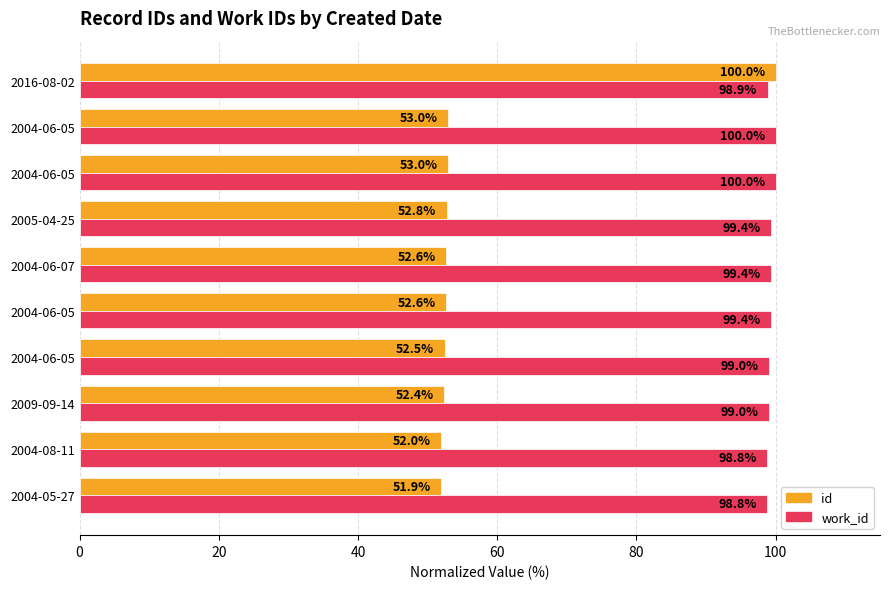

Which series has the largest total across all categories?

work_id